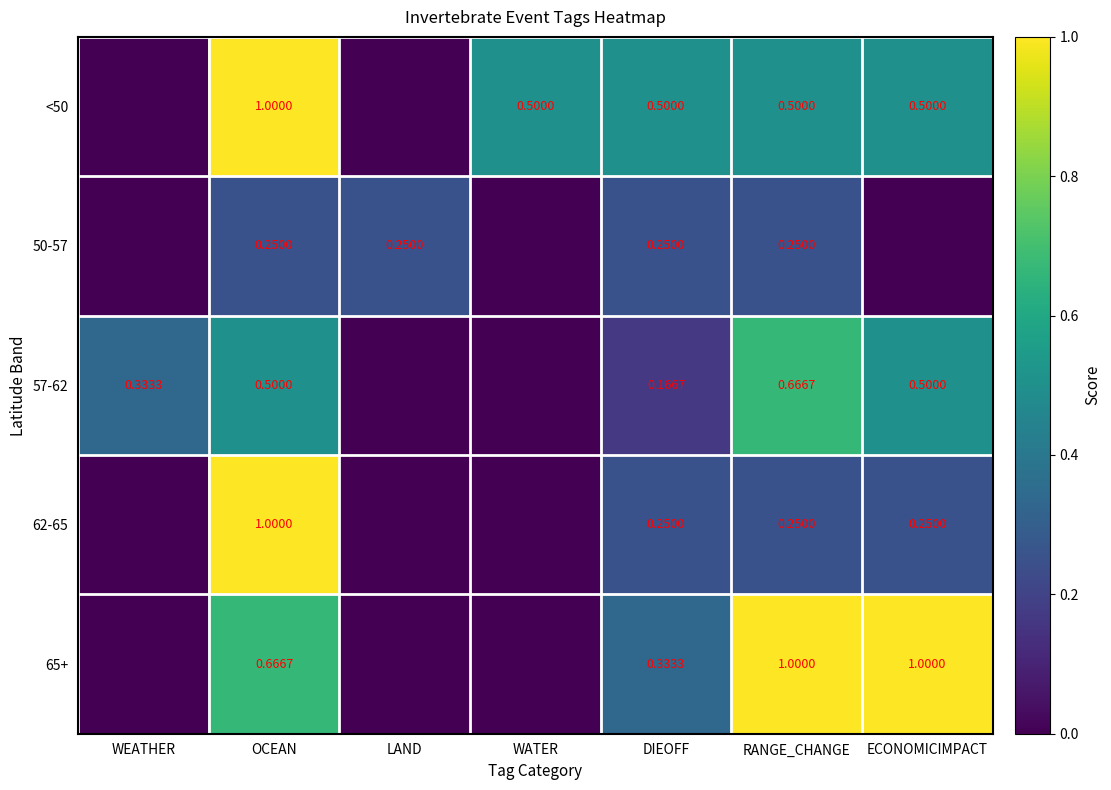

How many <50 values are between 0 and 1?

7